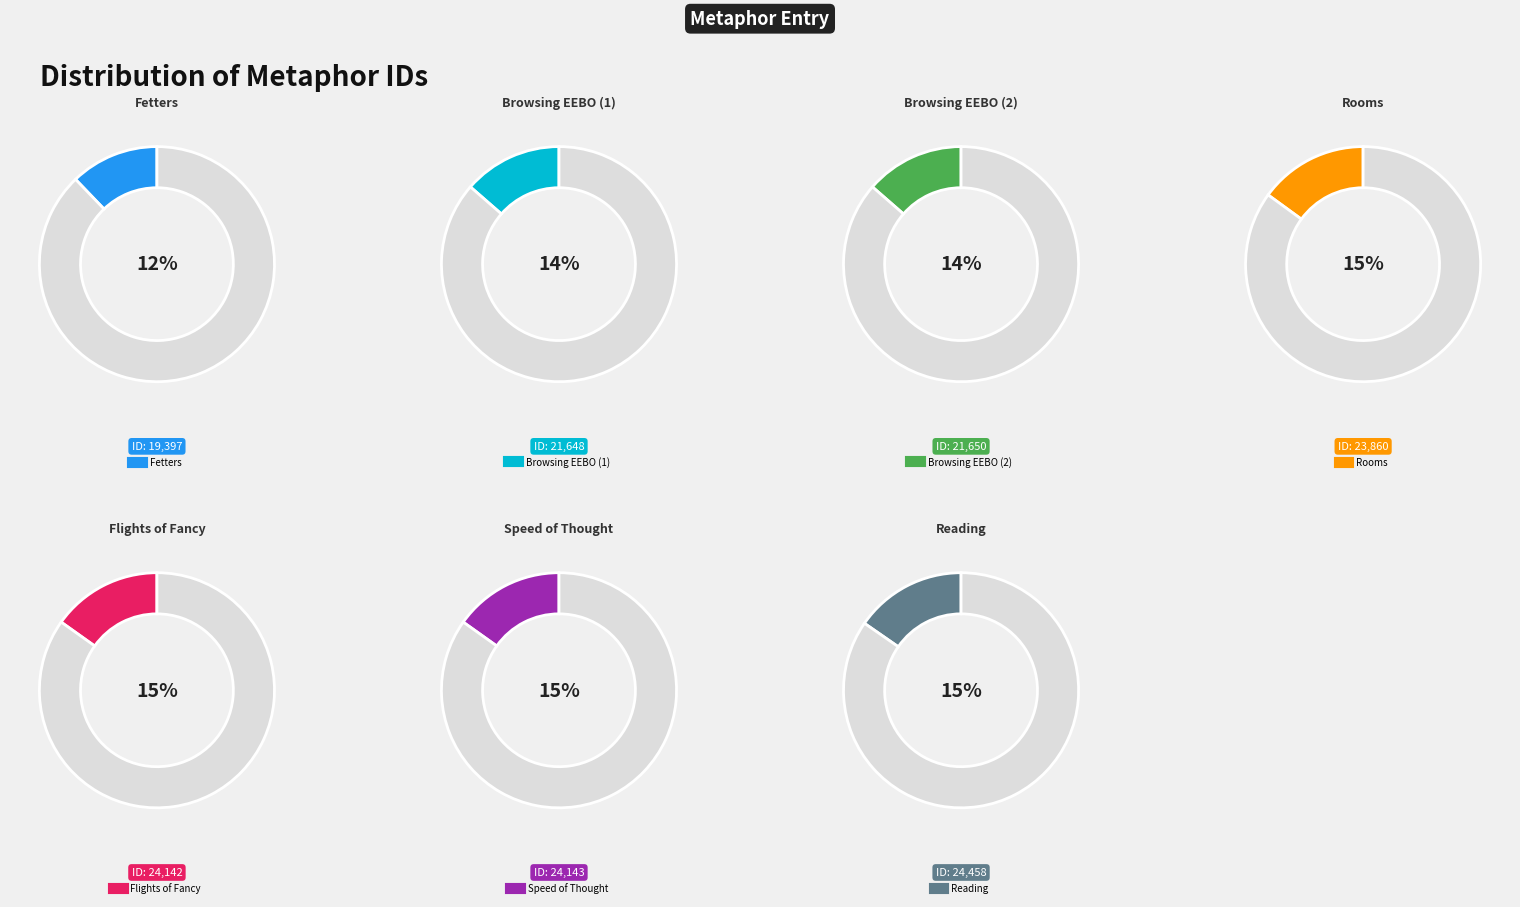

True or false: Browsing EEBO (1) accounts for 14% of the total.

True